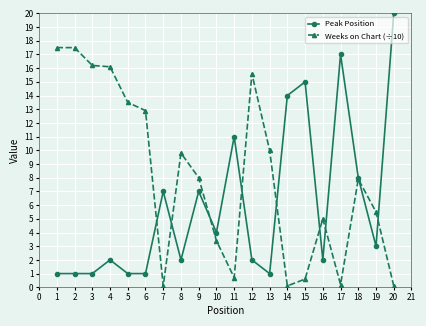

List the series in order of their peak value, highest first.

Peak Position, Weeks on Chart (÷10)